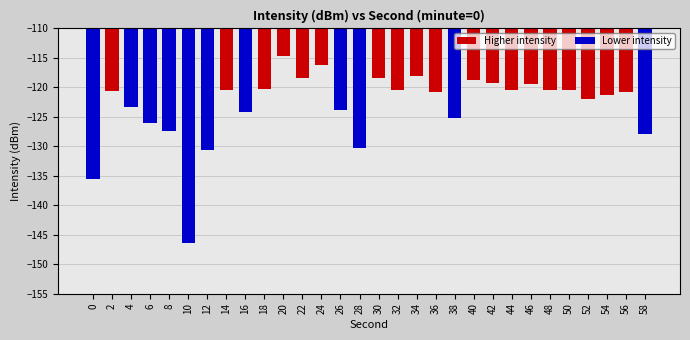

What is the value of the 23rd bar from the left?

-120.4